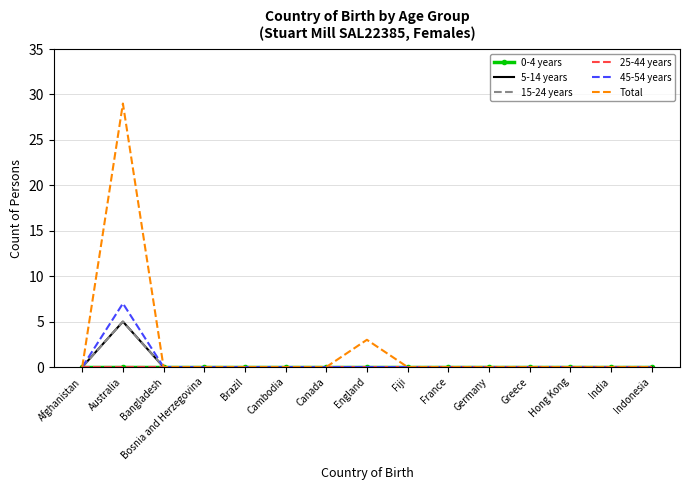

How many series are shown in this chart?

6